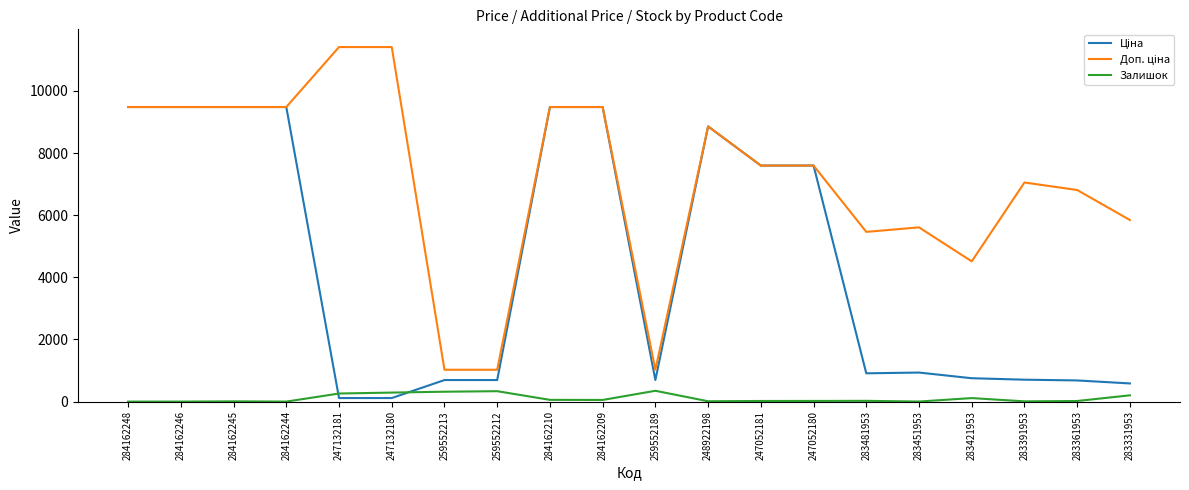

What is the spread (max minus min) of values at 284162244?

9480.1